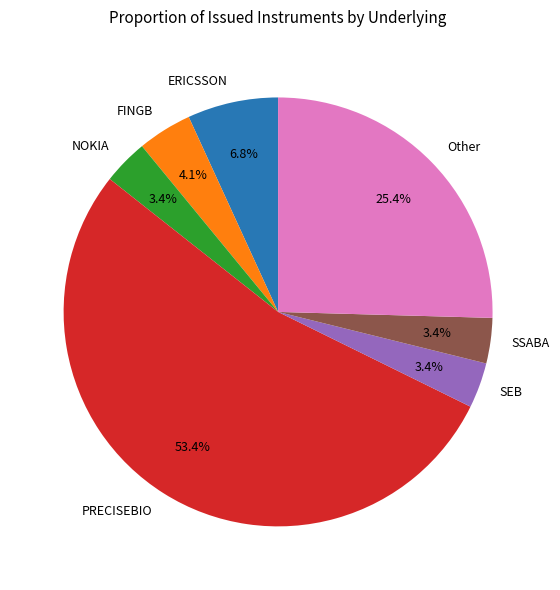

Approximately how many times larger is the value at NOKIA compared to FINGB?

0.8